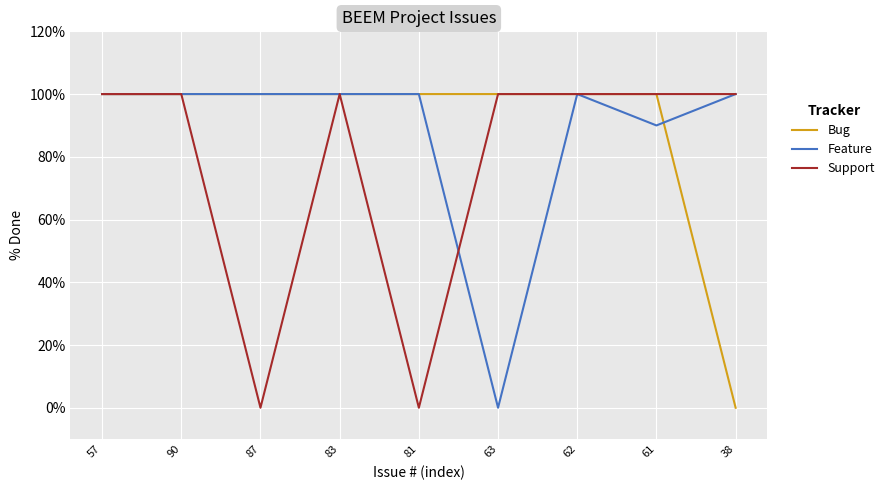

What position from the left is 61?

8